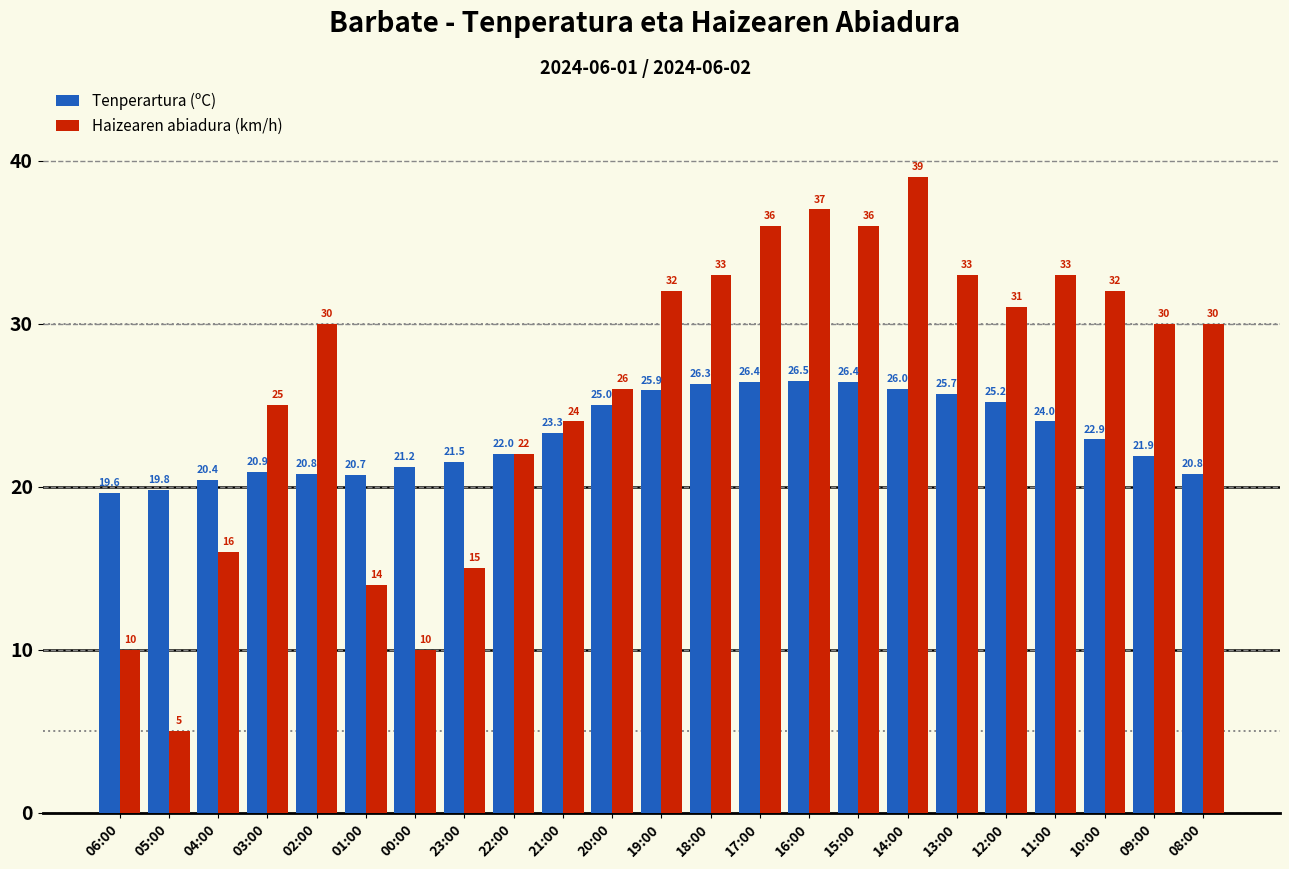

Reading right to left, transcribe all the data shown in this chart.

Tenperartura (ºC): 08:00=20.8	09:00=21.9	10:00=22.9	11:00=24.0	12:00=25.2	13:00=25.7	14:00=26.0	15:00=26.4	16:00=26.5	17:00=26.4	18:00=26.3	19:00=25.9	20:00=25.0	21:00=23.3	22:00=22.0	23:00=21.5	00:00=21.2	01:00=20.7	02:00=20.8	03:00=20.9	04:00=20.4	05:00=19.8	06:00=19.6
Haizearen abiadura (km/h): 08:00=30.0	09:00=30.0	10:00=32.0	11:00=33.0	12:00=31.0	13:00=33.0	14:00=39.0	15:00=36.0	16:00=37.0	17:00=36.0	18:00=33.0	19:00=32.0	20:00=26.0	21:00=24.0	22:00=22.0	23:00=15.0	00:00=10.0	01:00=14.0	02:00=30.0	03:00=25.0	04:00=16.0	05:00=5.0	06:00=10.0